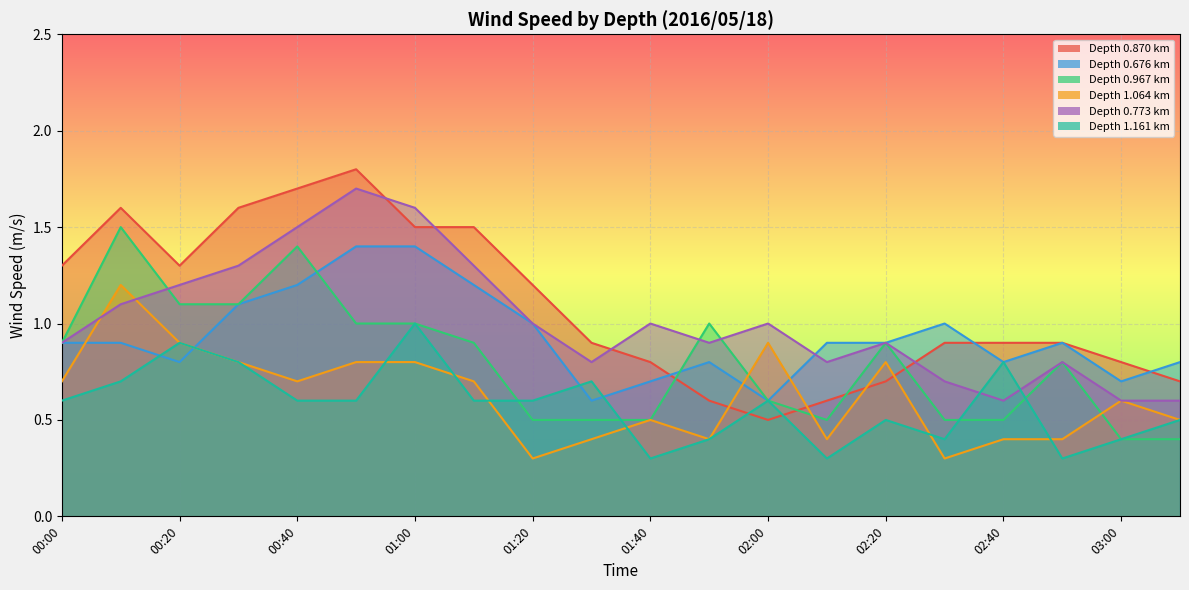

True or false: 0.870 and 0.773 cross at least once.

True